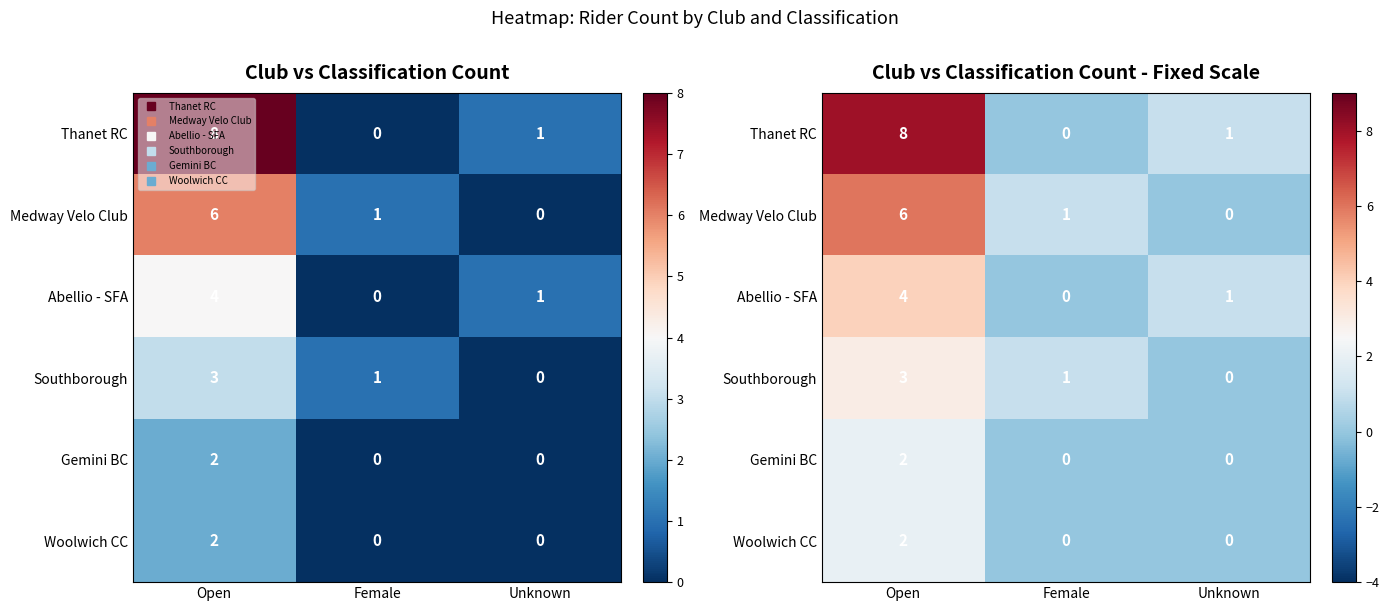

Which series has the largest range (max minus min)?

Thanet RC